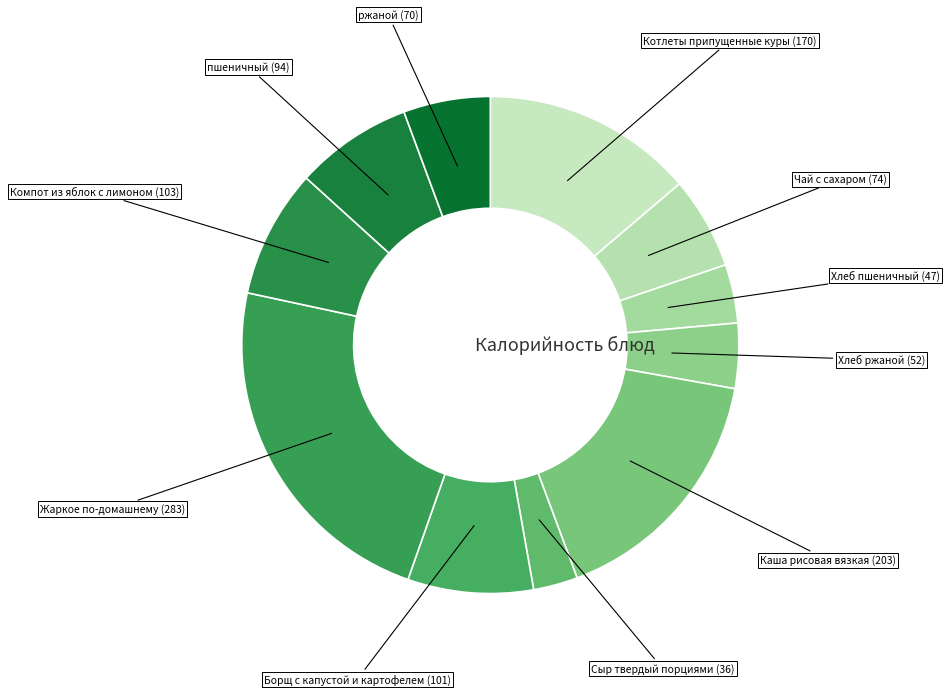

Rank the categories by value from highest to lowest.

Жаркое по-домашнему, Каша рисовая вязкая, Котлеты припущенные куры, Компот из яблок с лимоном, Борщ с капустой и картофелем, пшеничный, Чай с сахаром, ржаной, Хлеб ржаной, Хлеб пшеничный, Сыр твердый порциями